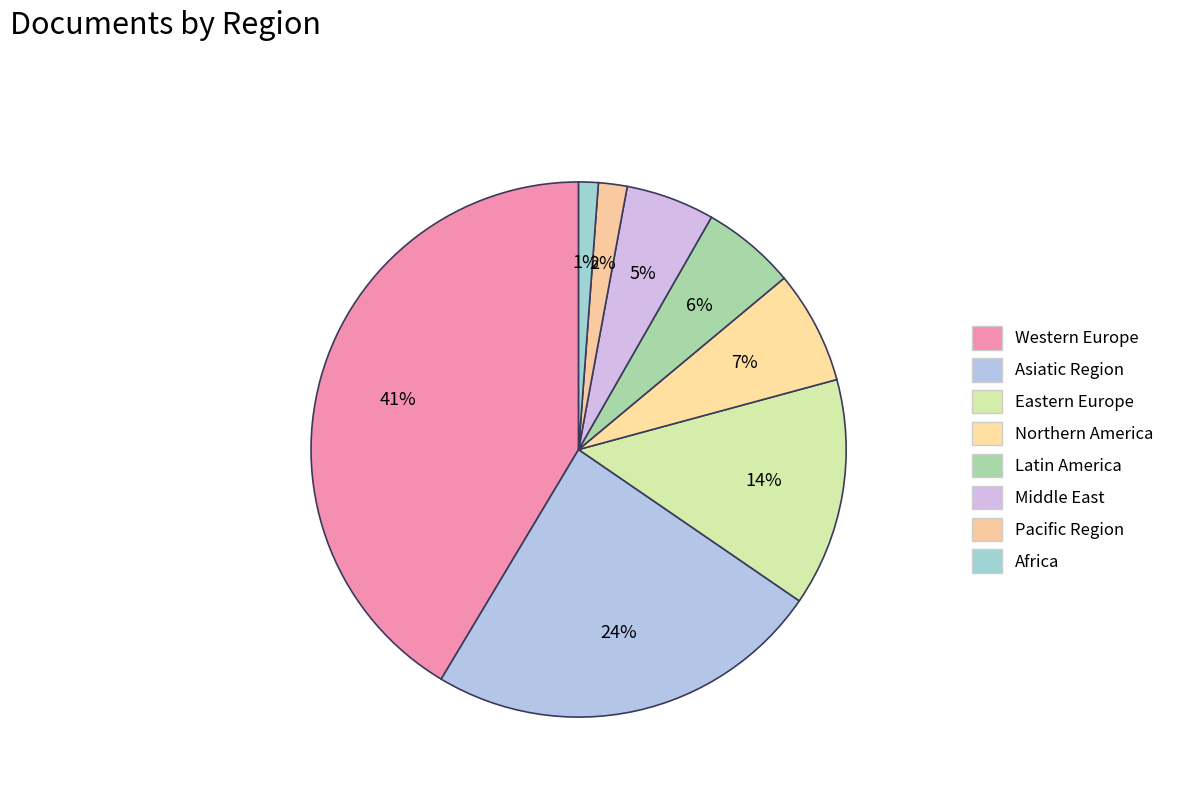

Combined, what portion of the pie is Africa and Western Europe?

42.6%